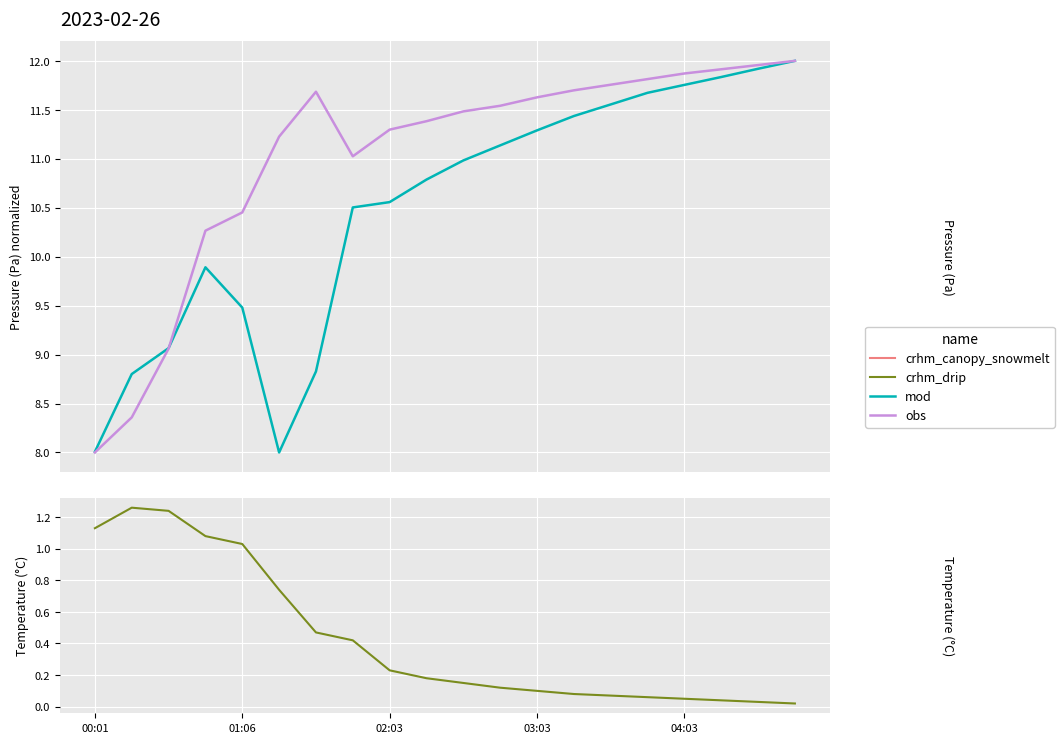

What is the lowest value of the obs series?

8.0